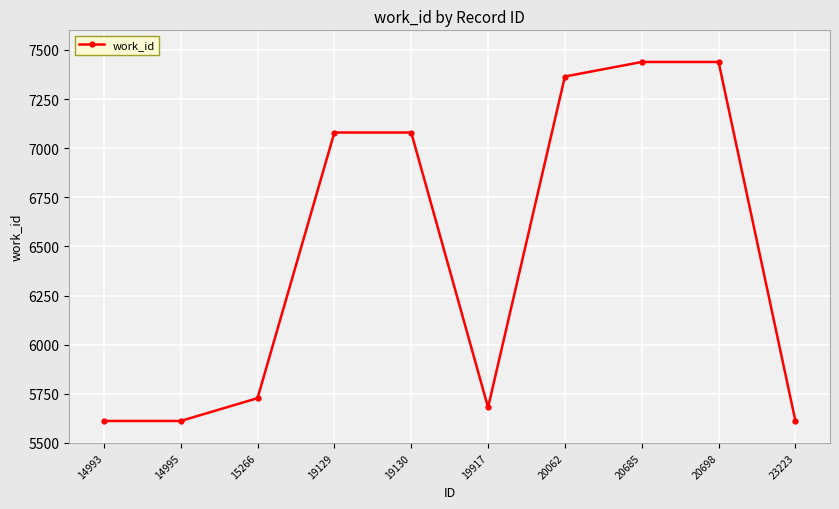

Approximately how many times larger is the value at 19129 compared to 15266?

1.2